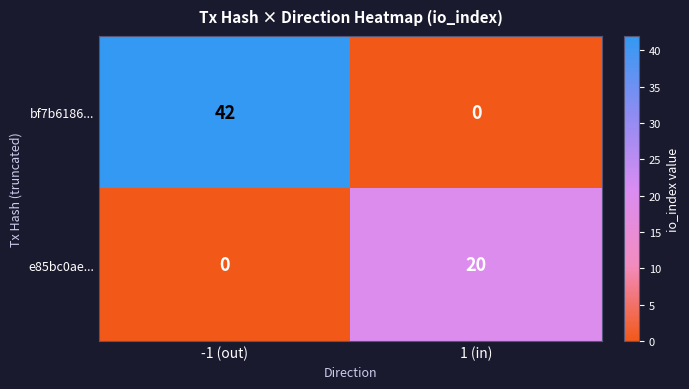

At how many categories does at least one series exceed 22?

1